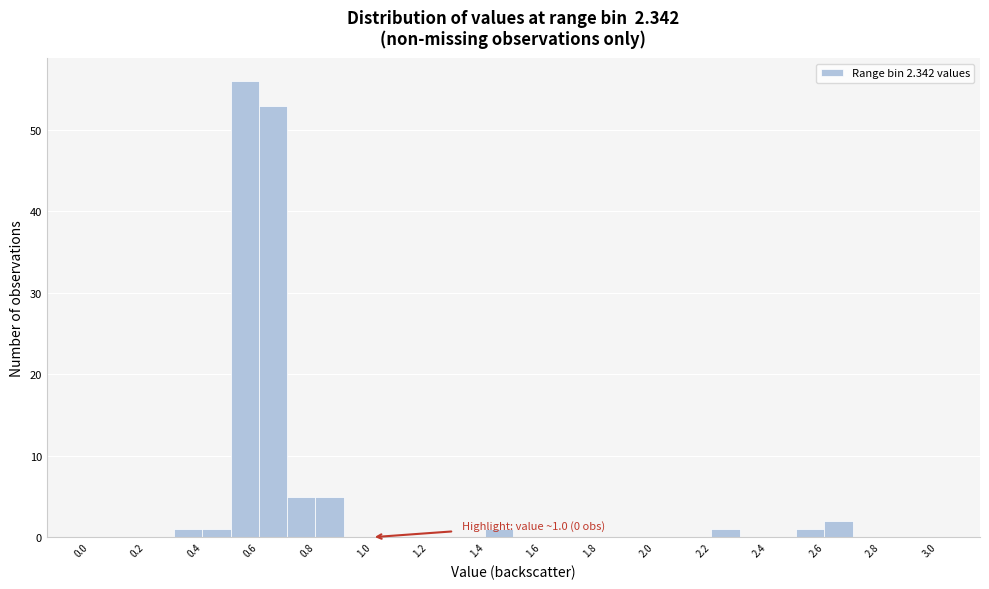

Over which range of the x-axis is the bar tallest?

0.5 to 0.6